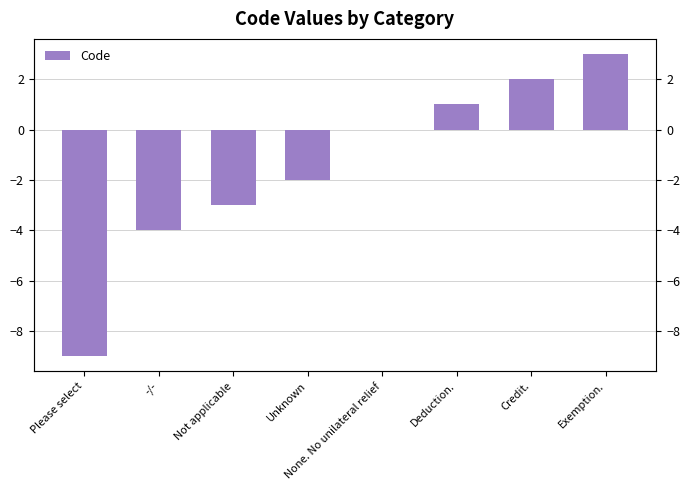

Which has a higher value, Not applicable or Credit.?

Credit.